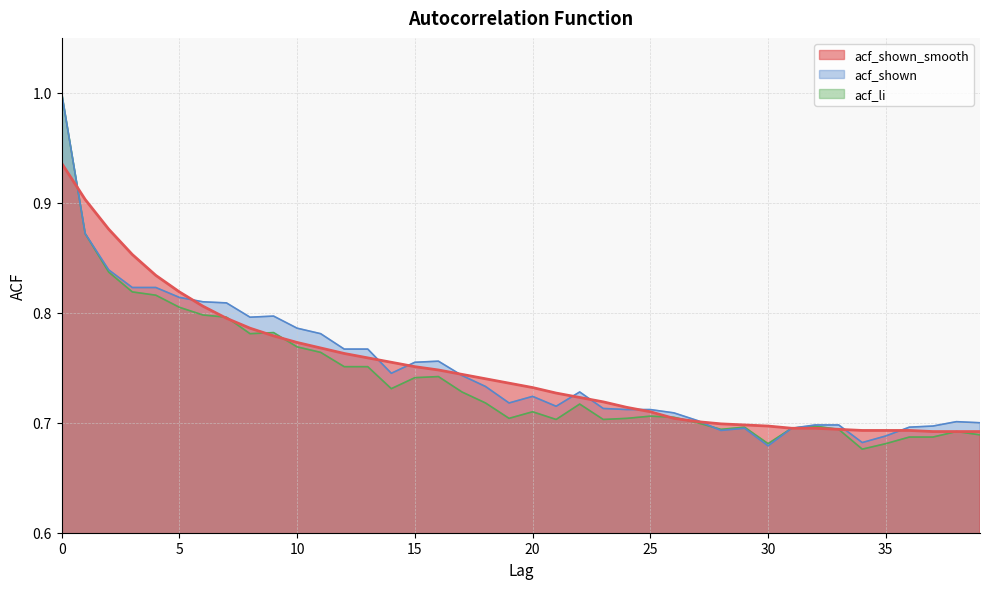

Does the chart have visible grid lines?

Yes